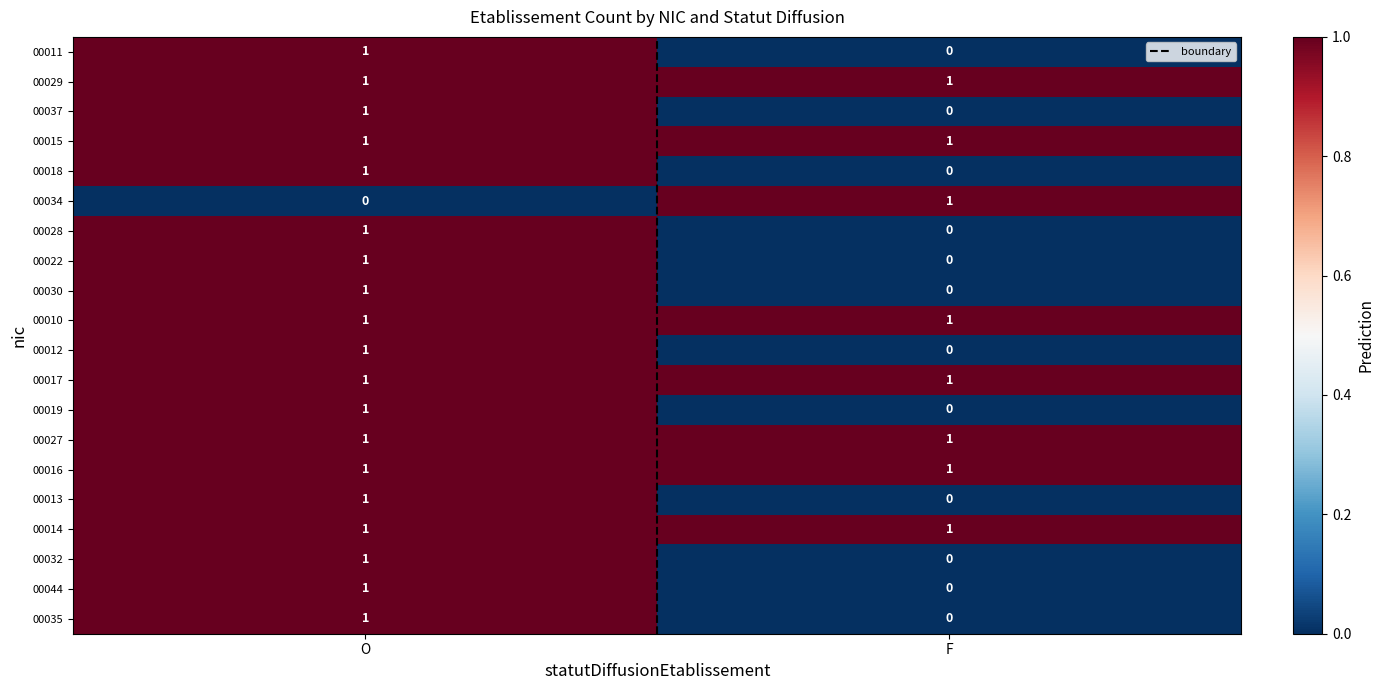

Rank the categories by 00022 value from lowest to highest.

F, O